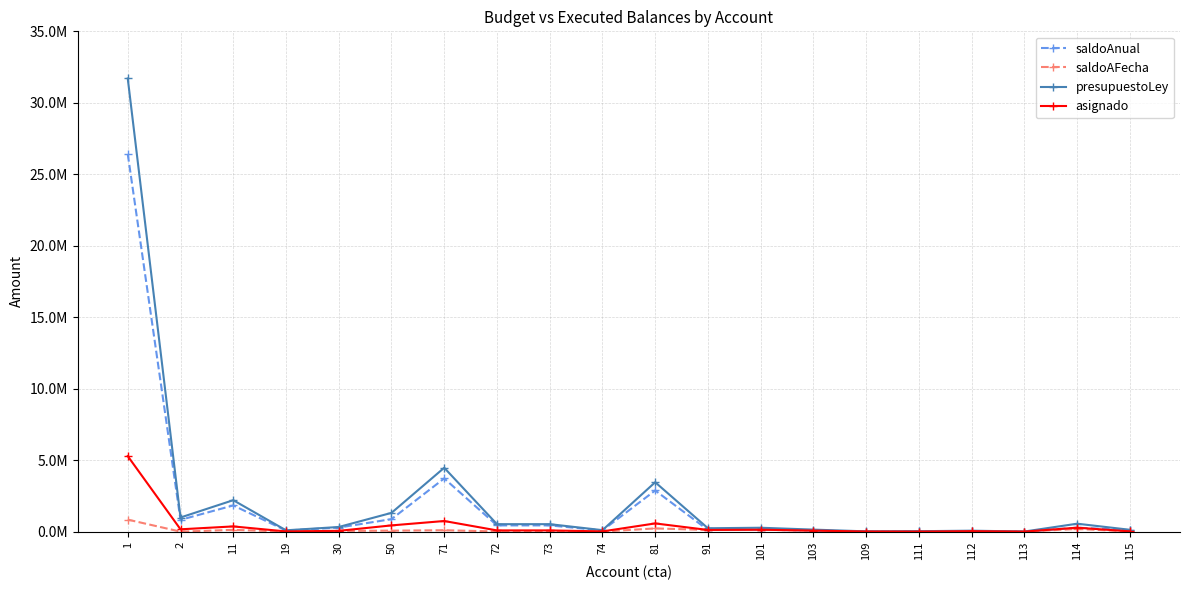

What are all the series names shown in the legend?

saldoAnual, saldoAFecha, presupuestoLey, asignado